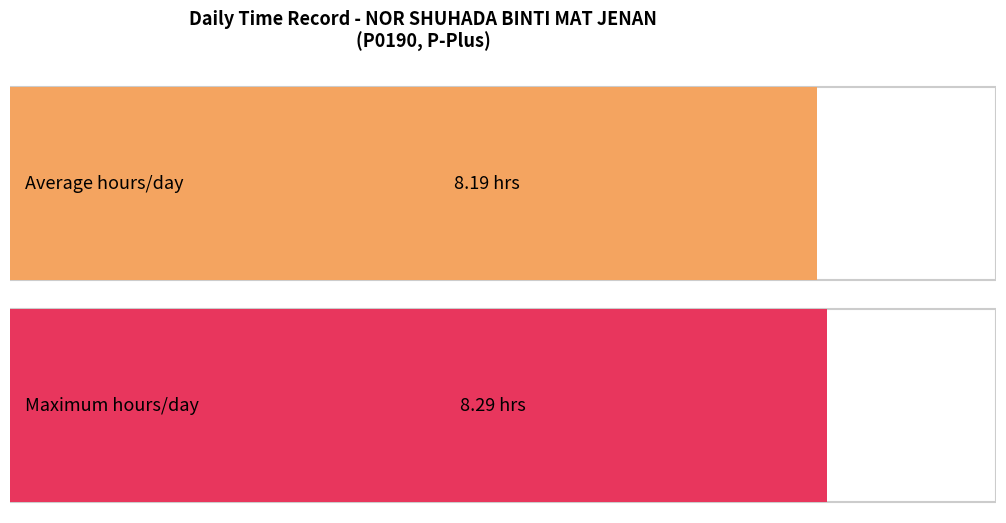

The chart shows a value of 4.9 at 12-Wed. True or false?

False